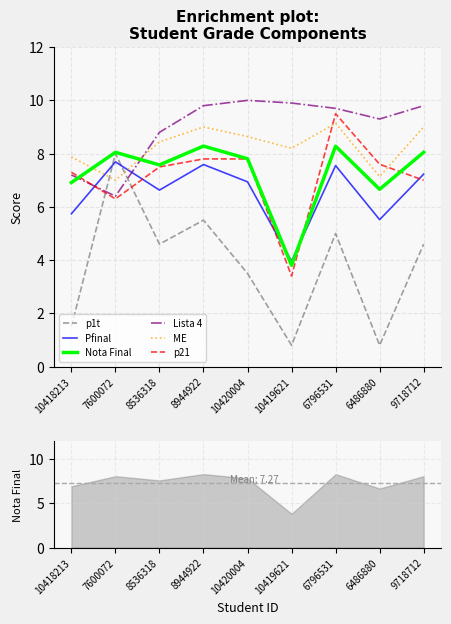

What is the value of the Nota Final point at the 5th from the left?

7.8